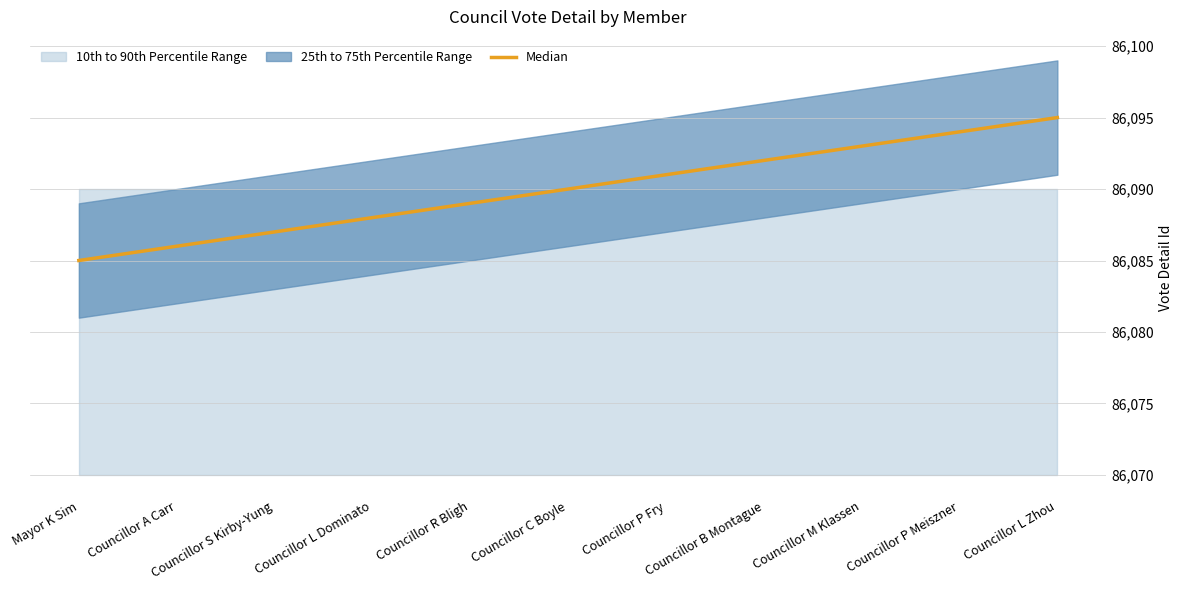

Which label corresponds to the largest value in the chart?

Councillor L Zhou